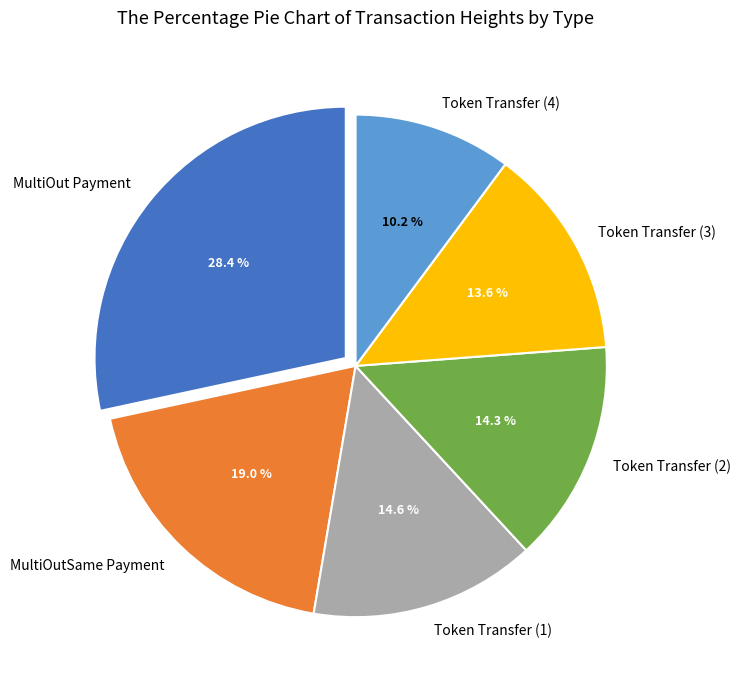

What is the smallest slice in the pie chart?

Token Transfer (4)